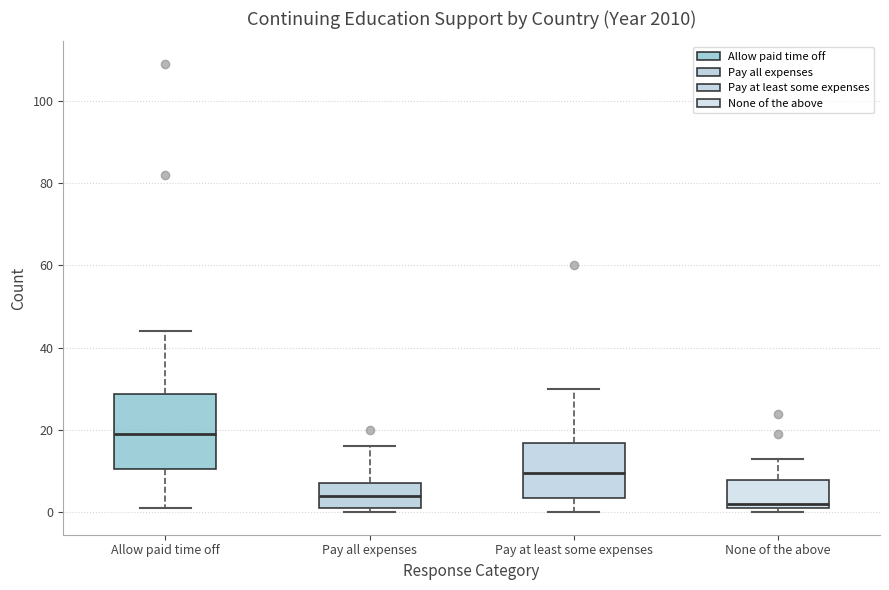

Where does the median line of the box for Allow paid time off sit on the y-axis? The values are not printed on the chart, so give them approximately, as read against the axis.

20